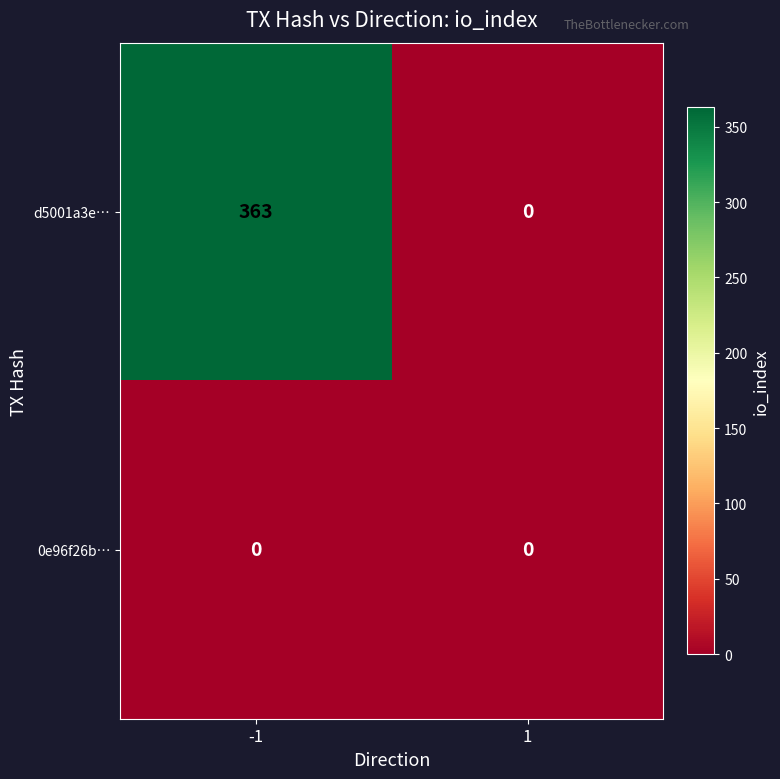

Rank the series by their average value, from highest to lowest.

d5001a3e…, 0e96f26b…